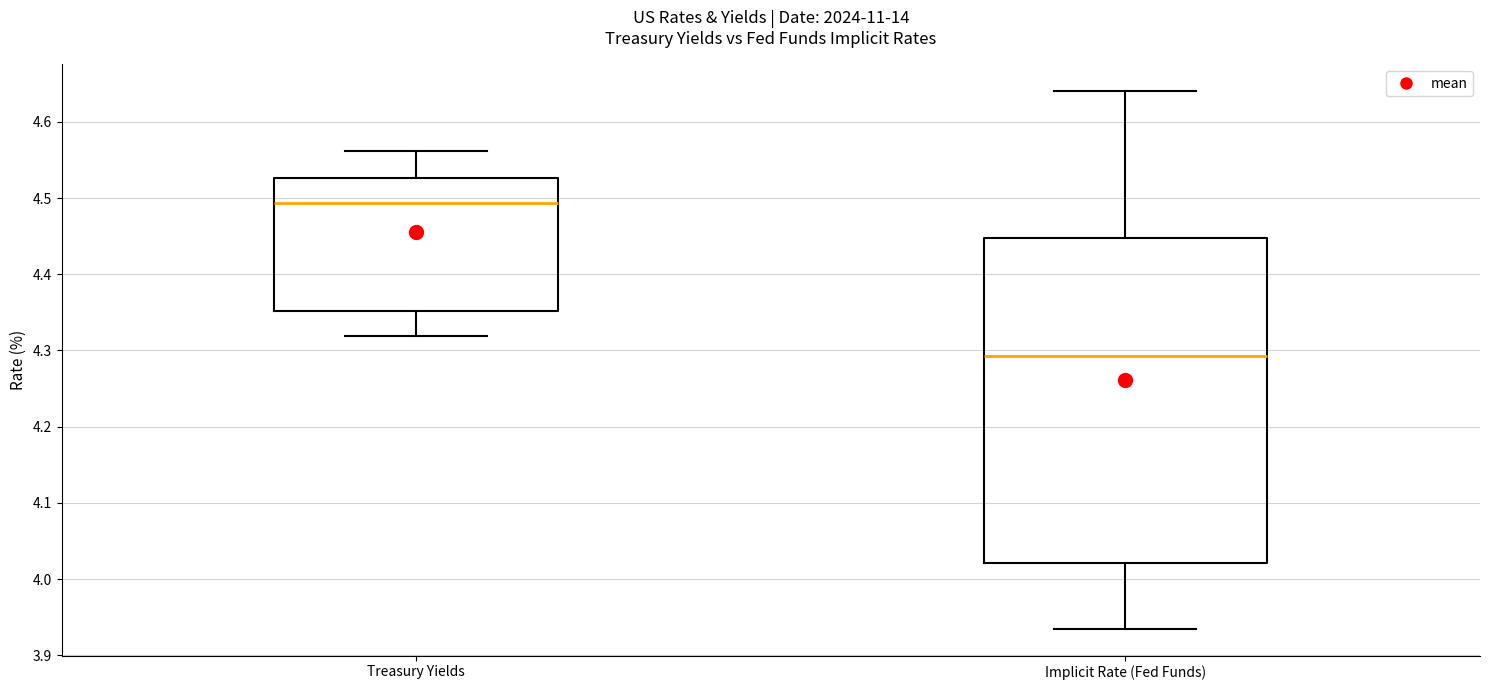

Comparing the boxes themselves (not the whiskers), which one is the tallest?

Implicit Rate (Fed Funds)